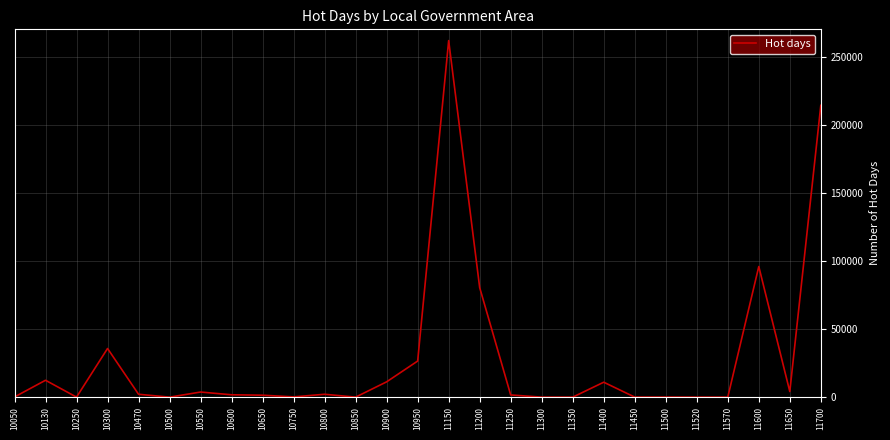

Where is the data nearest to the value 130865?

11600